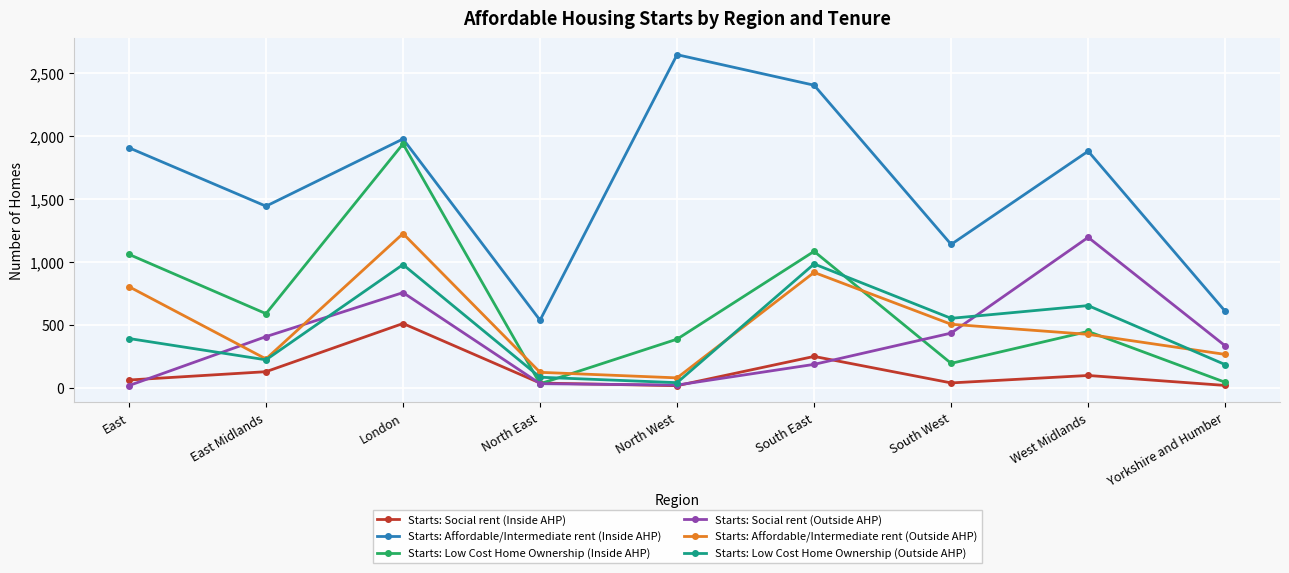

True or false: Starts: Social rent (Inside AHP) and Starts: Affordable/Intermediate rent (Inside AHP) intersect in this chart.

False